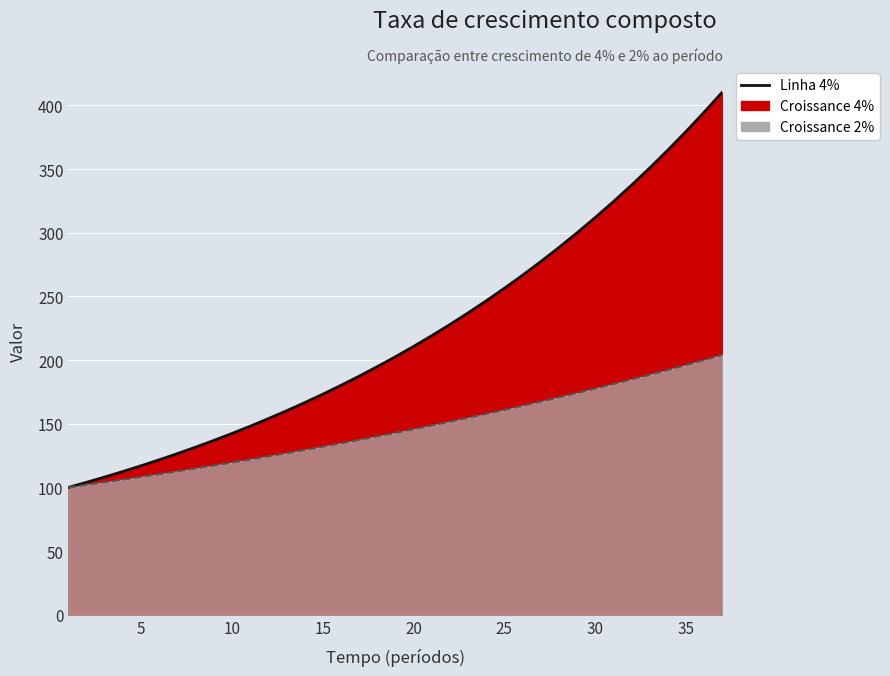

True or false: Linha Croissance 2% and Linha Croissance 4% intersect in this chart.

False